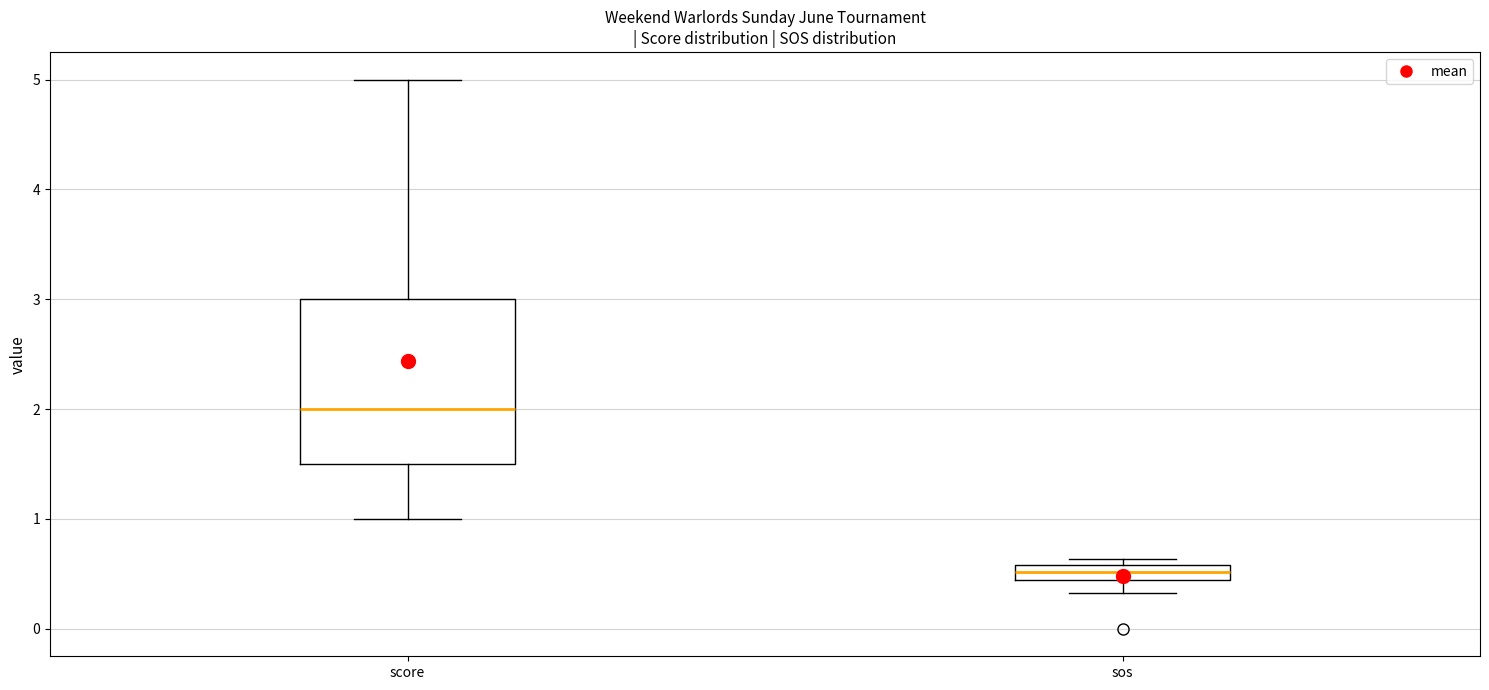

Which box is the tallest, from its lower edge to its upper edge?

score